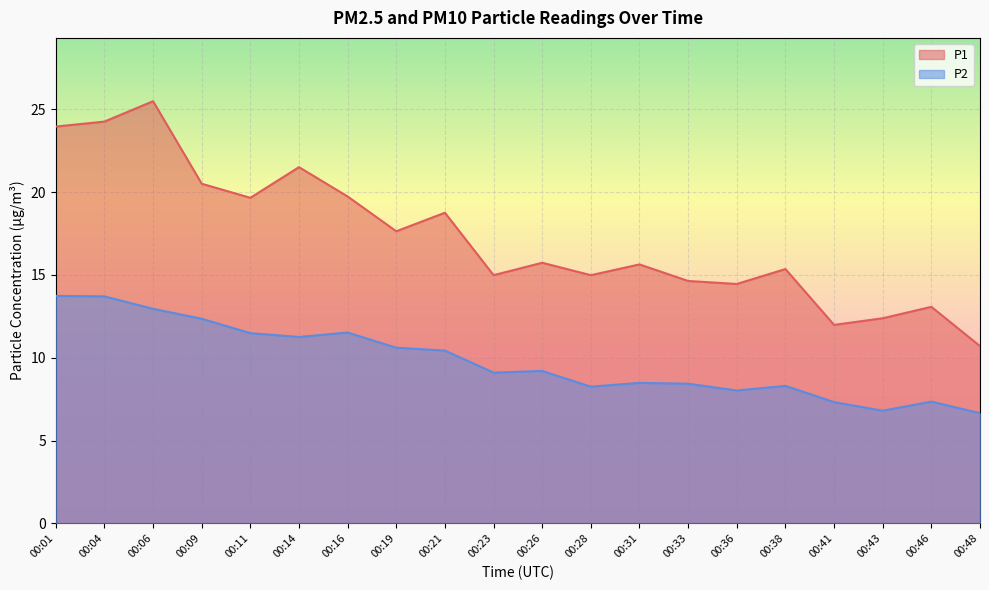

At which category does P1 reach its first local valley?

00:11